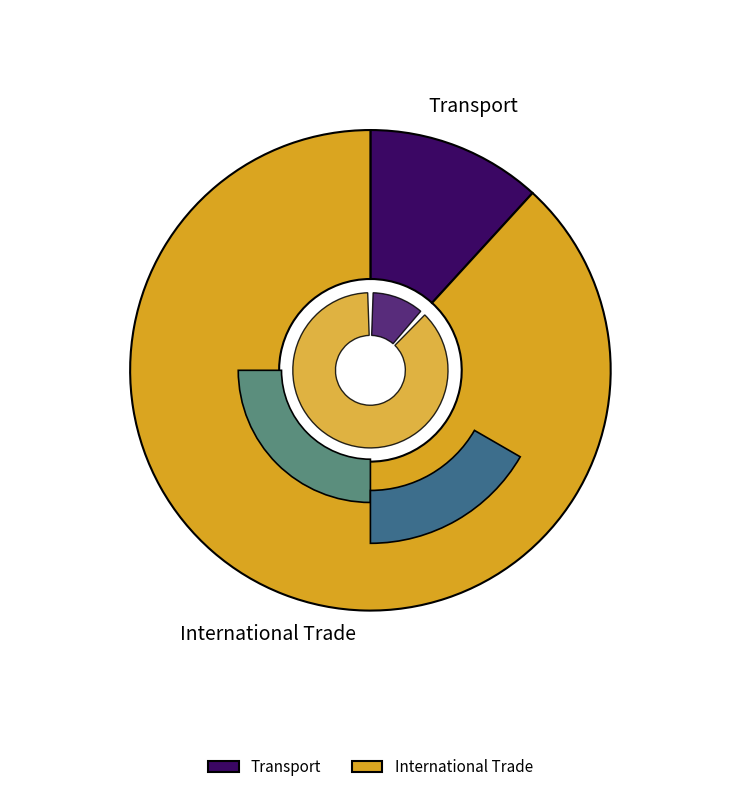

What is the change in value from Transport to International Trade?

+175